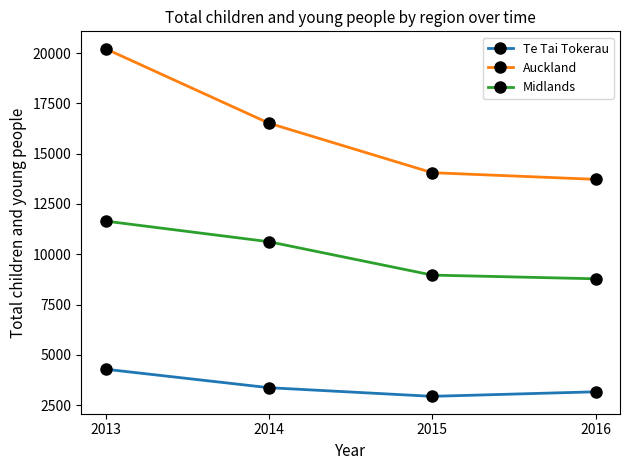

True or false: Midlands has more than 1 points higher than both neighbors.

False